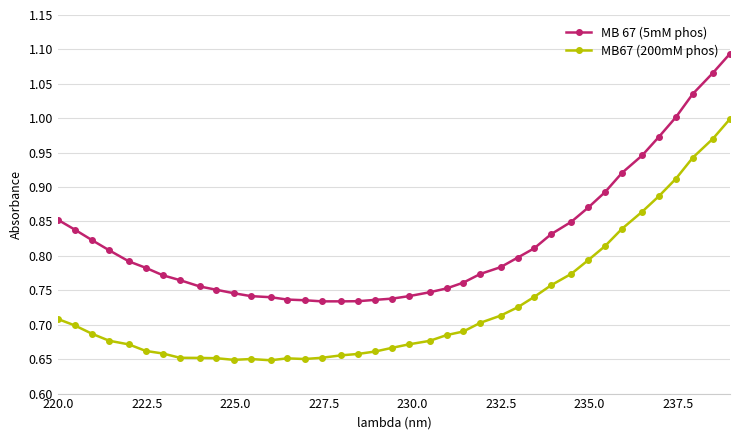

Rank the series by their average value, from lowest to highest.

MB67 (200mM phos), MB 67 (5mM phos)